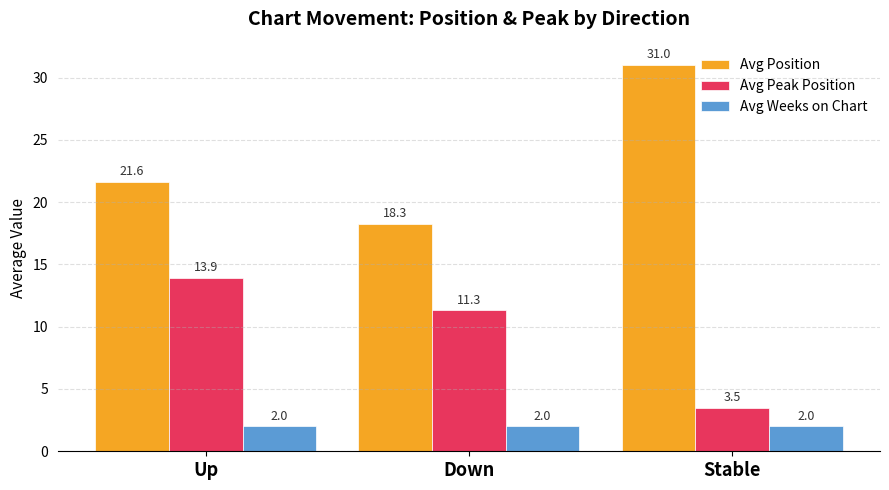

What is the total value across all series at Stable?

36.5